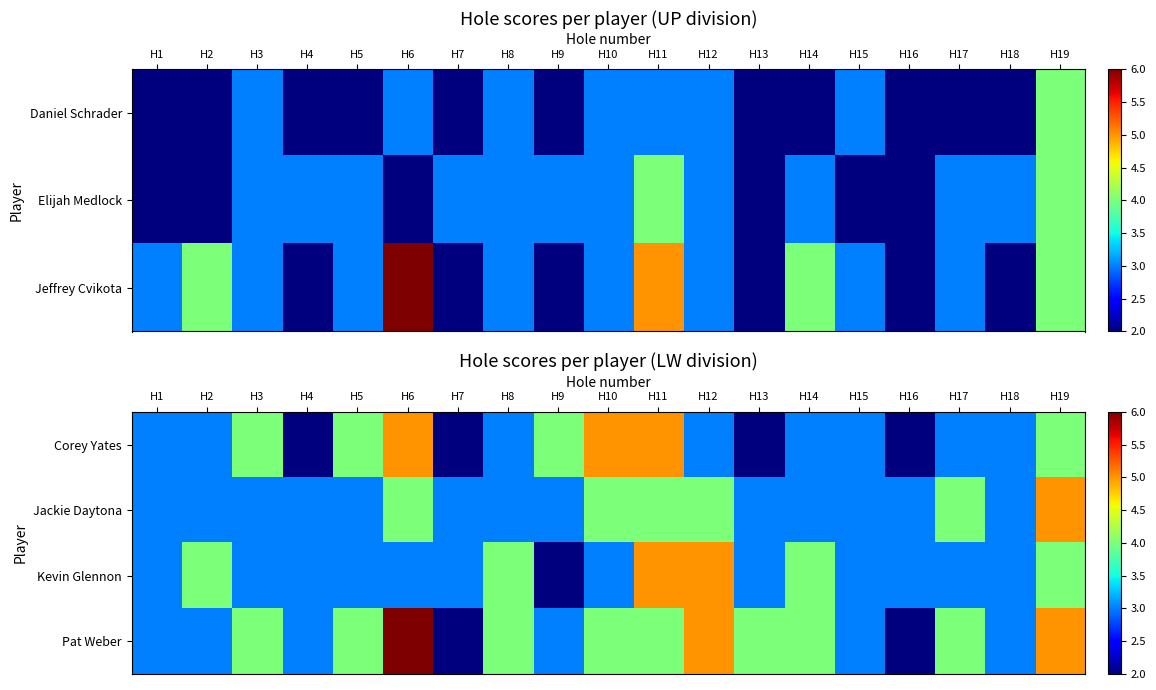

List the labels in order of Pat Weber value, smallest first.

H7, H16, H1, H2, H4, H9, H15, H18, H3, H5, H8, H10, H11, H13, H14, H17, H12, H19, H6